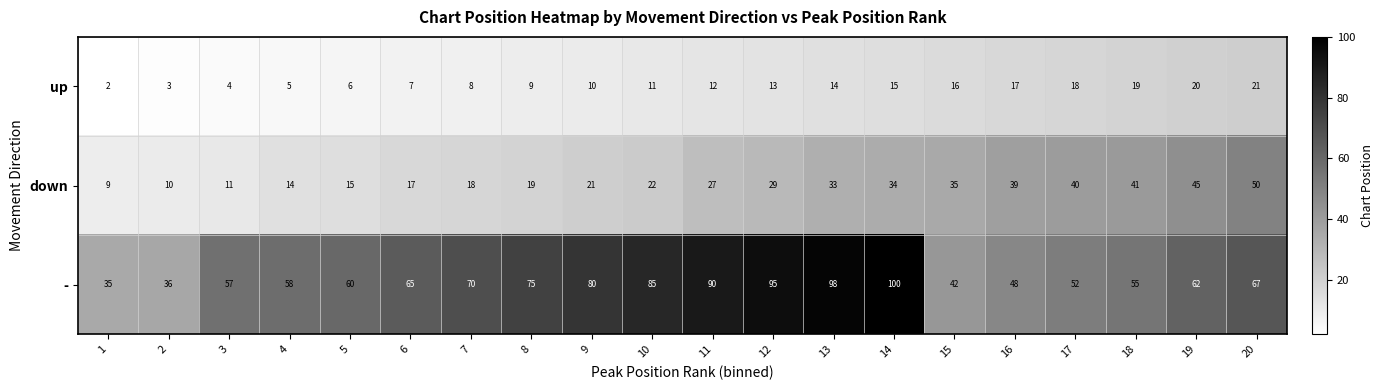

Which series has the largest total across all categories?

-